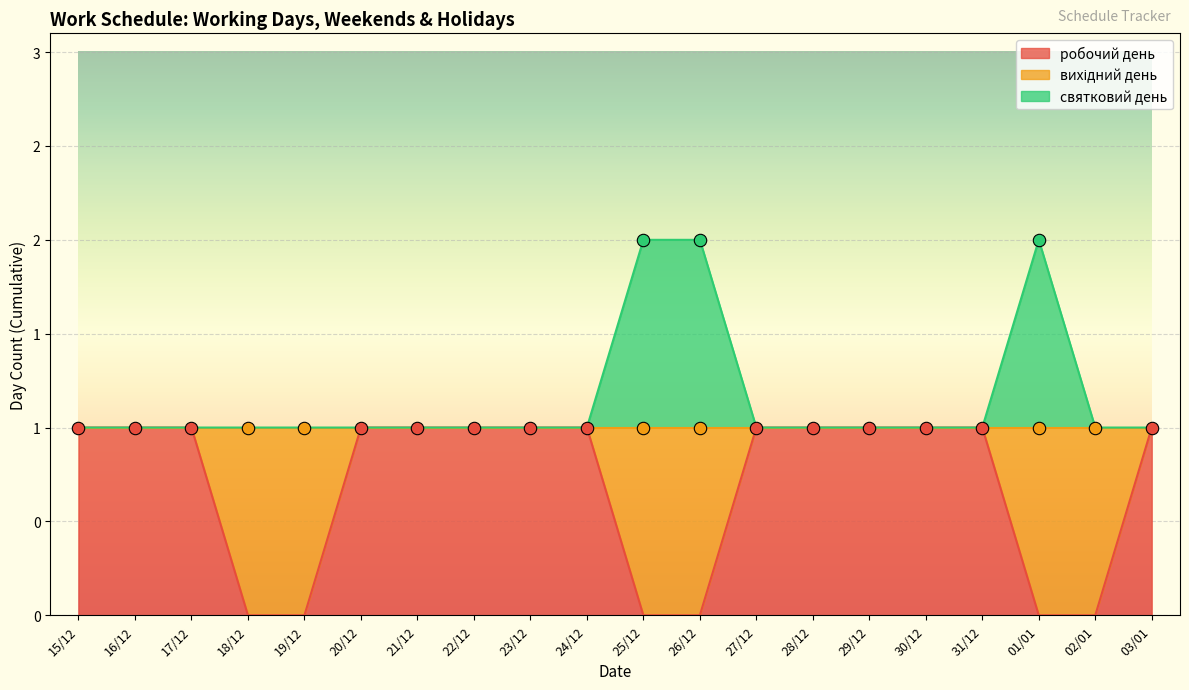

Which series has the widest spread of Y values?

робочий день